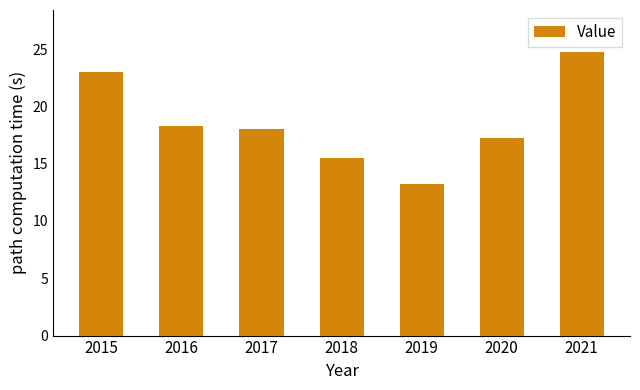

Reading right to left, list all the values displayed in this chart.

24.7	17.2	13.2	15.5	18.0	18.3	23.0